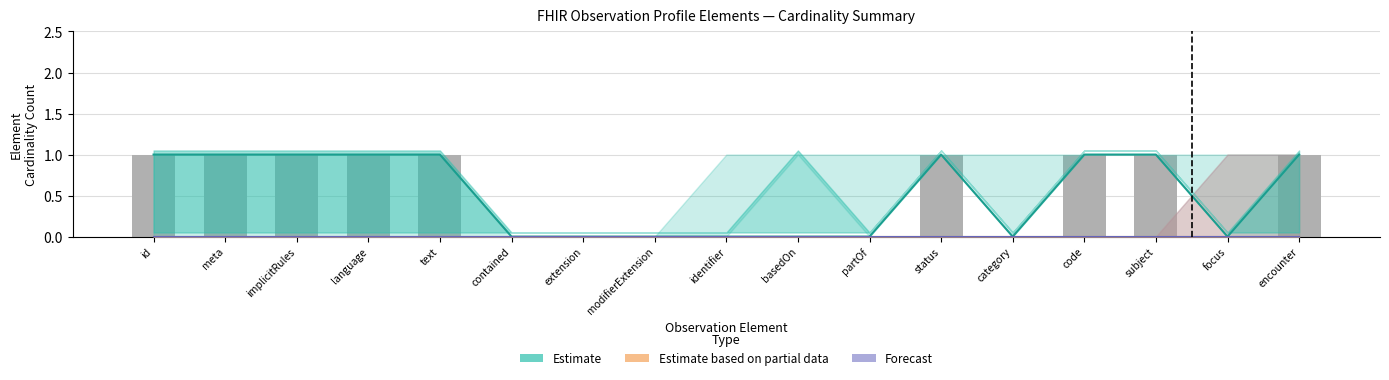

What is the label of the 15th bar from the right?

implicitRules